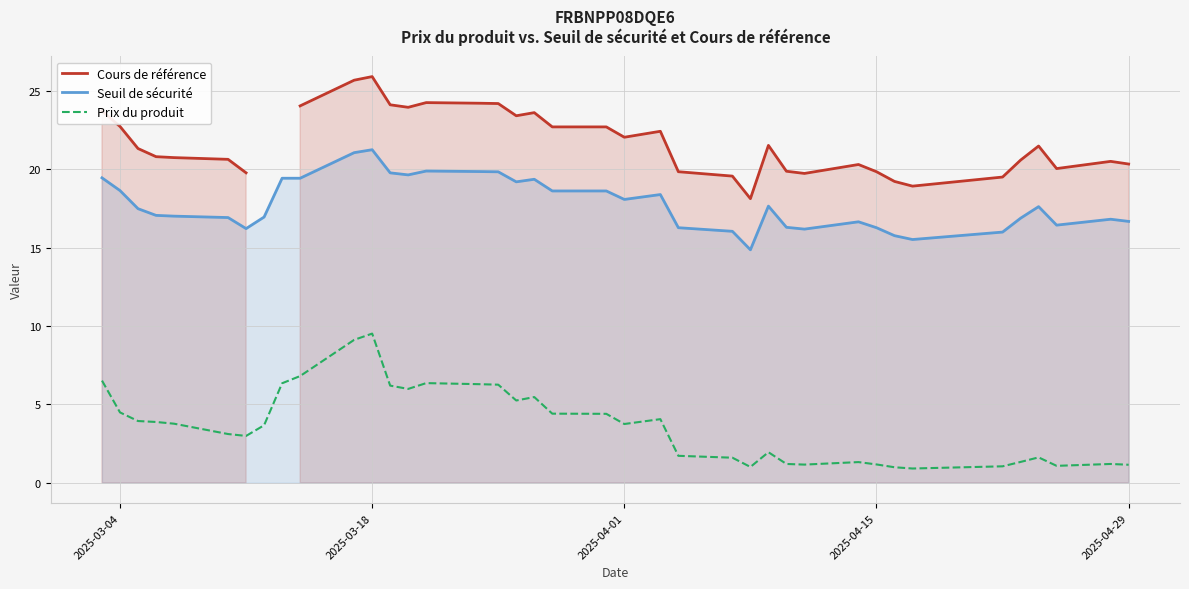

Does the chart display data point markers on the line(s)?

No